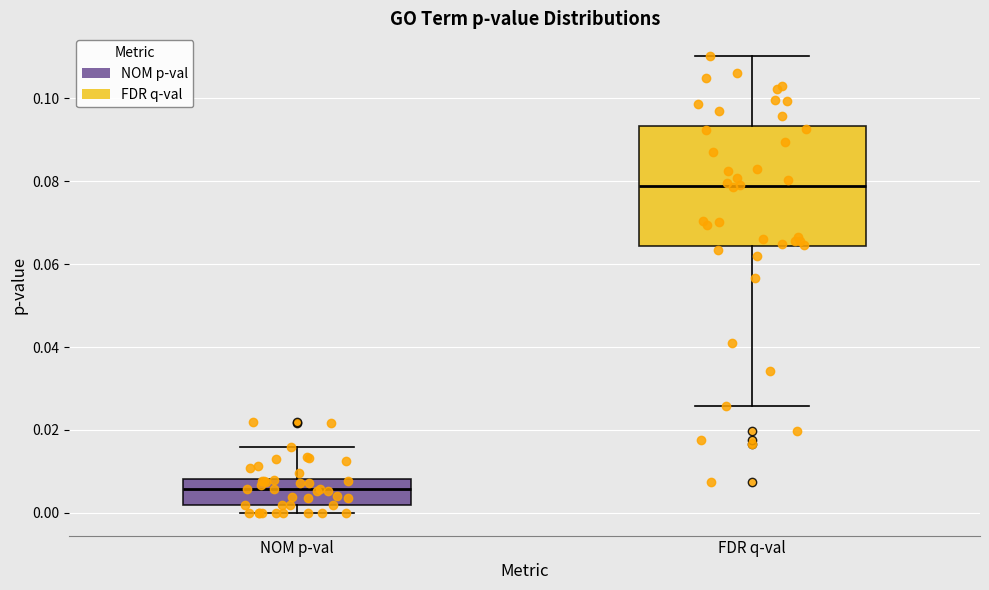

Which box has the highest median line?

FDR q-val